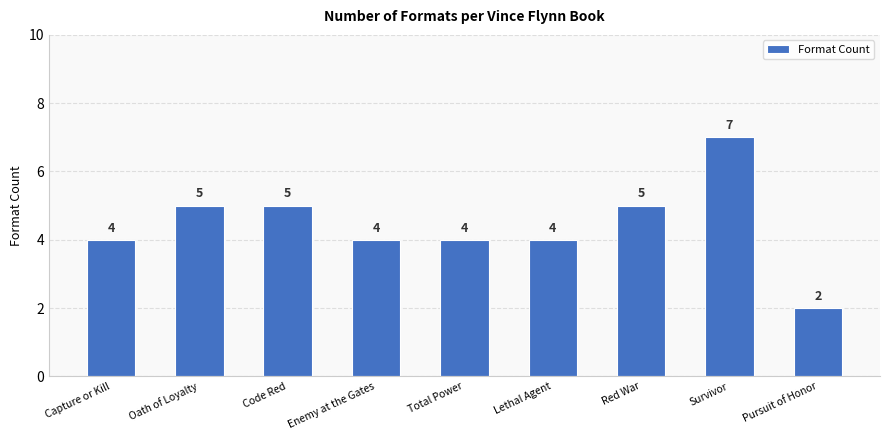

What is the change in value from Red War to Survivor?

+2